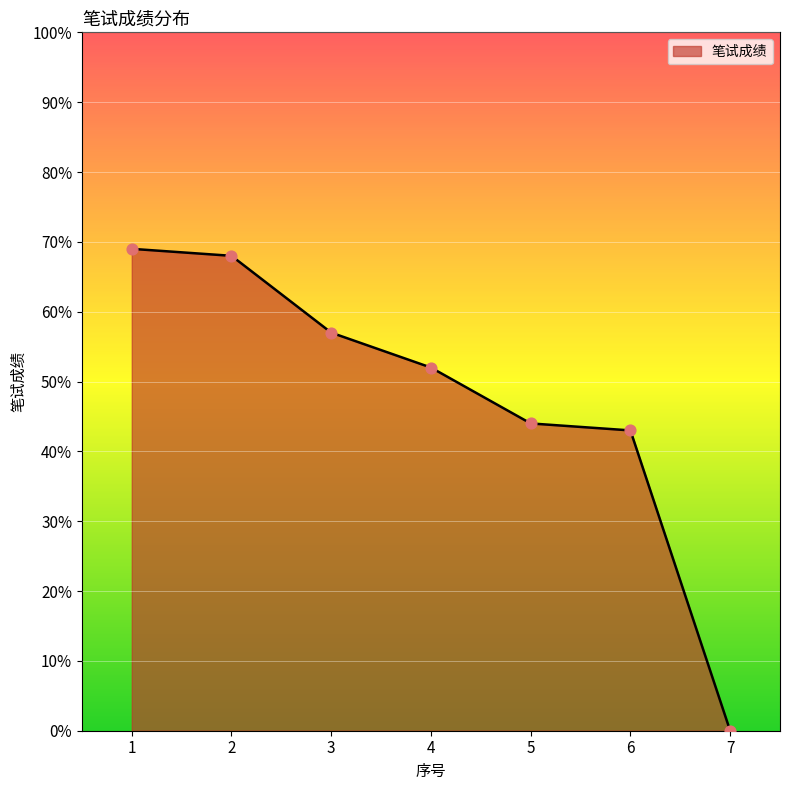

Which has a higher value, 4 or 2?

2